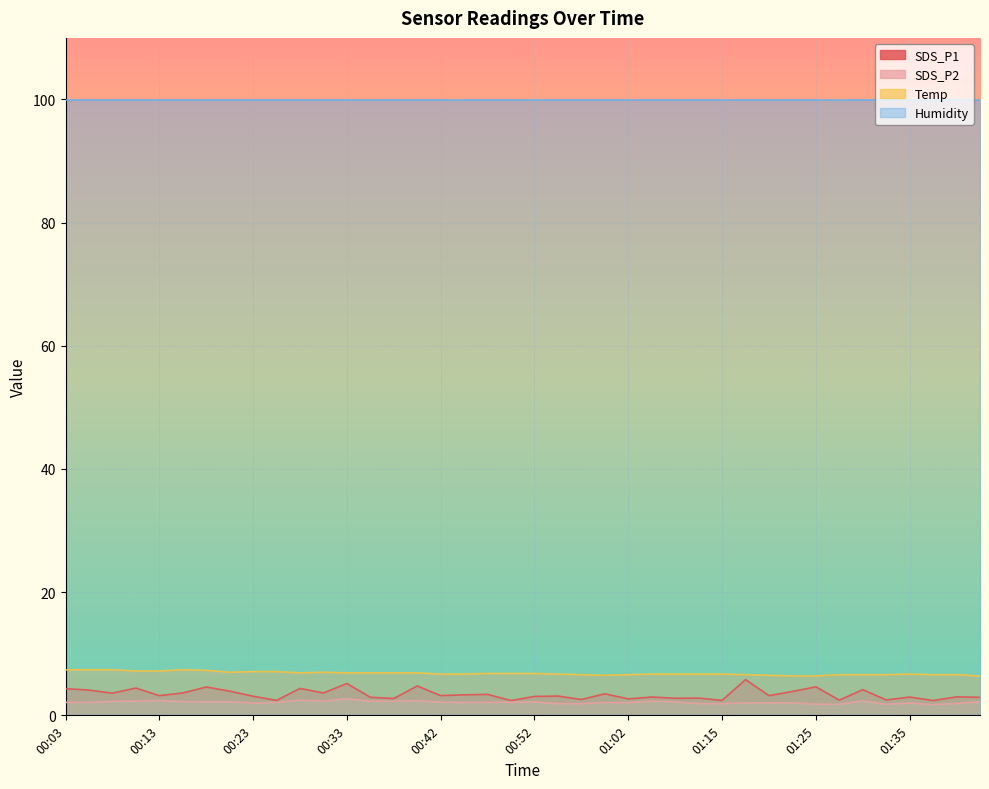

What are all the series names shown in the legend?

SDS_P1, SDS_P2, Temp, Humidity